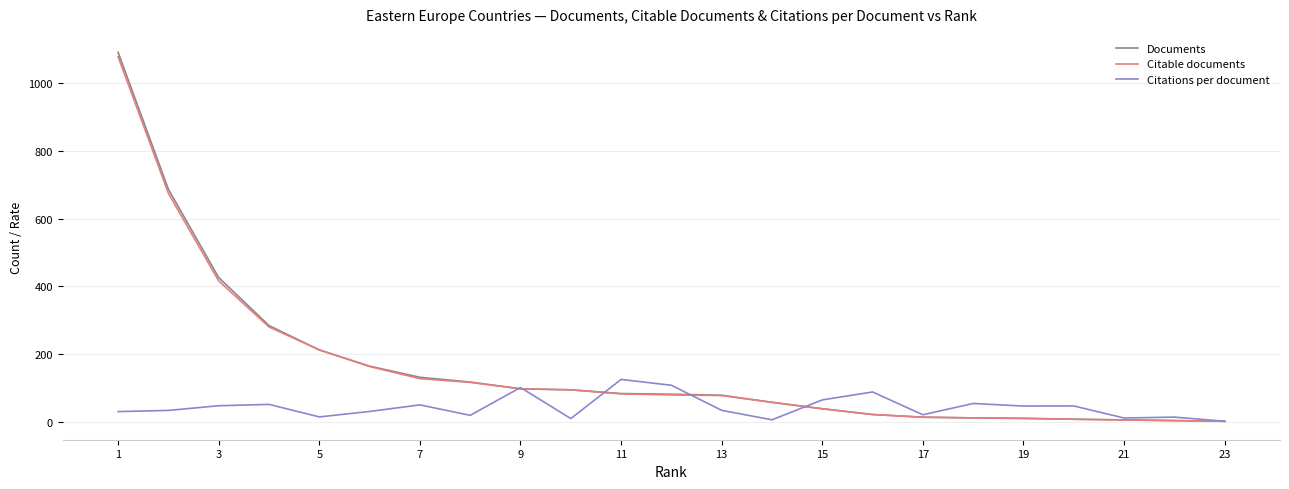

Which series has the widest spread of values?

Documents